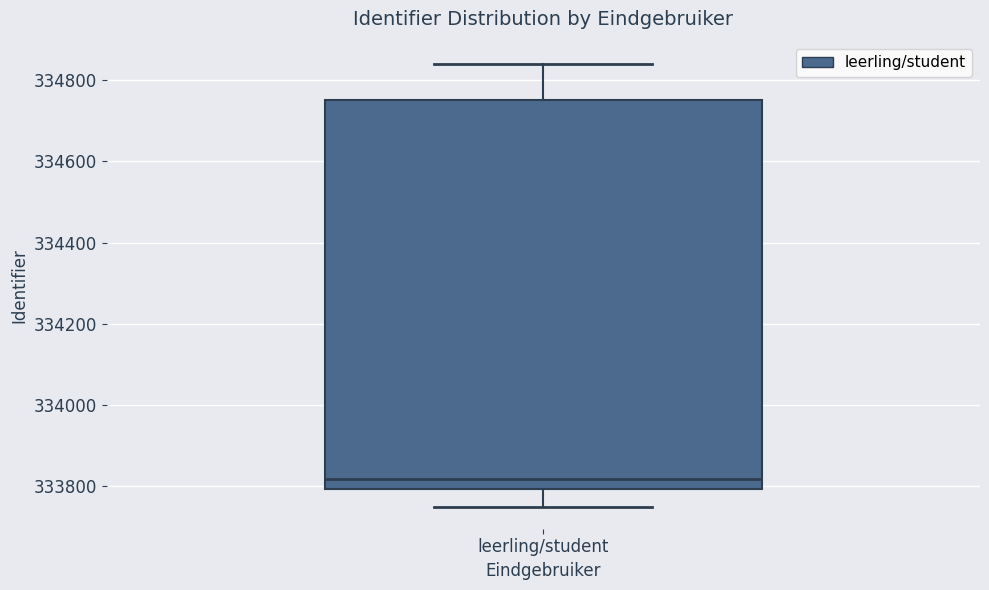

Read this box plot against the y-axis: the position of the median line, the range covered by the box, and the ends of both whiskers. The values are not printed on the chart, so give them approximately, as read against the axis.

median 333820, box 333800 to 334760, whiskers 333760 to 334840